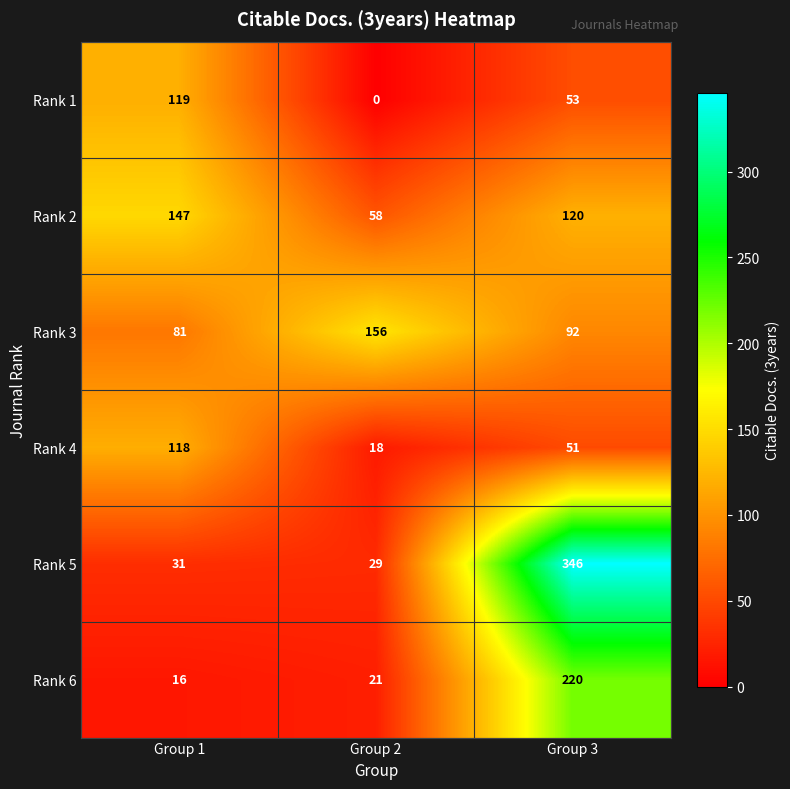

How many categories are shown in the chart?

3